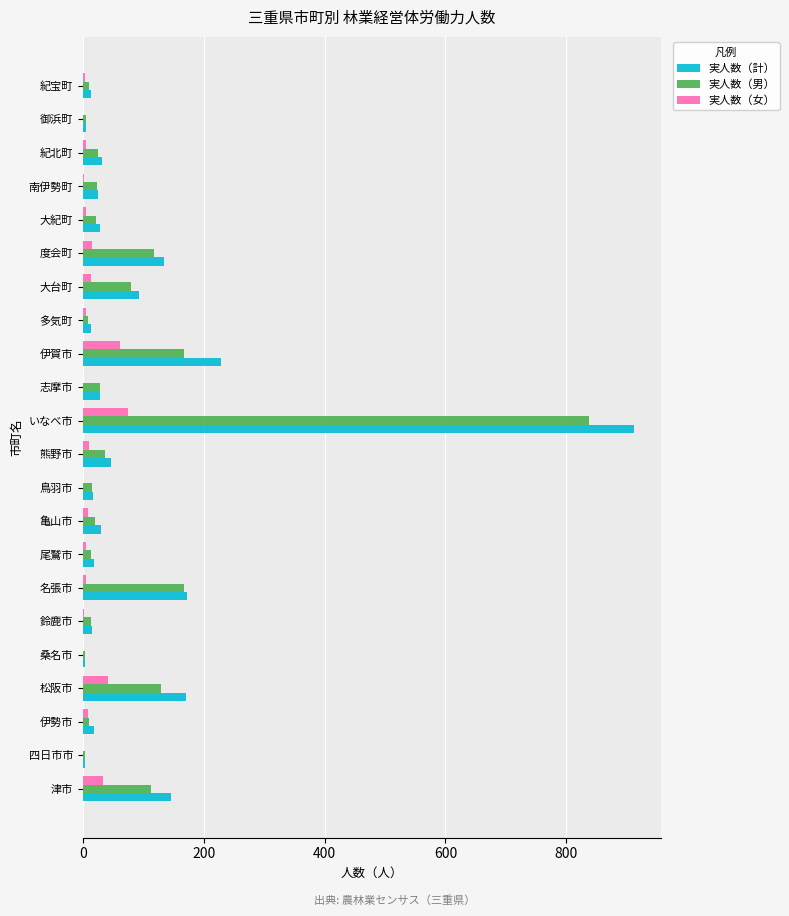

What is the highest value of the 実人数（男） series?

837